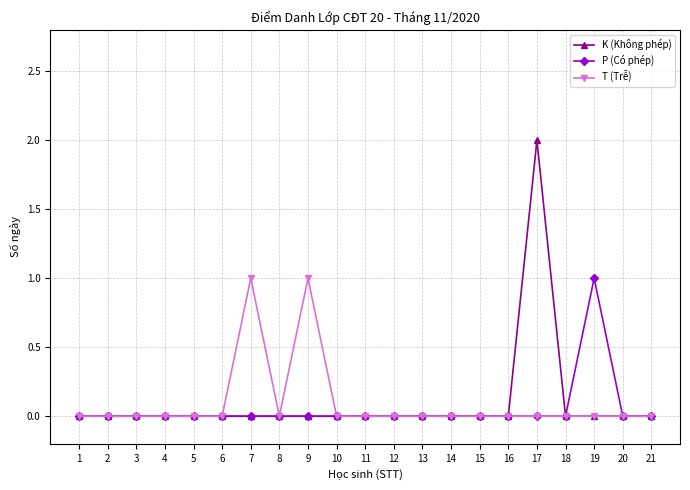

True or false: K (Không phép) has a value of 1 at 8.

False